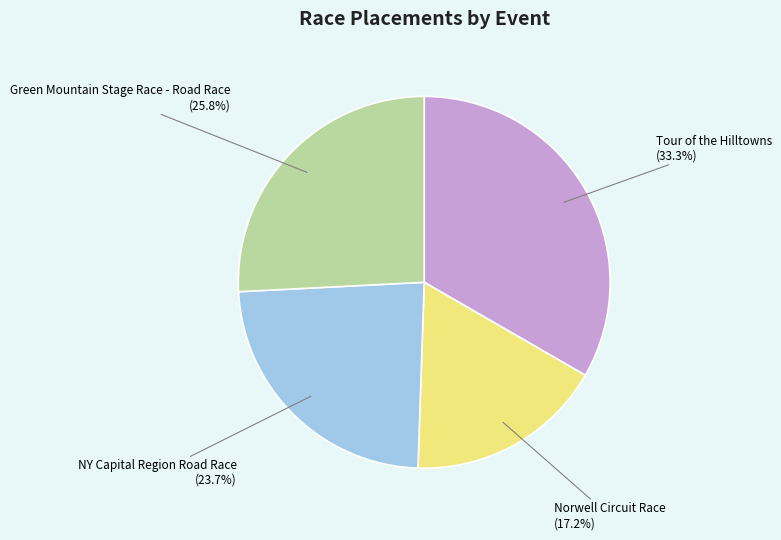

The Tour of the Hilltowns slice represents 33% of the pie. True or false?

True